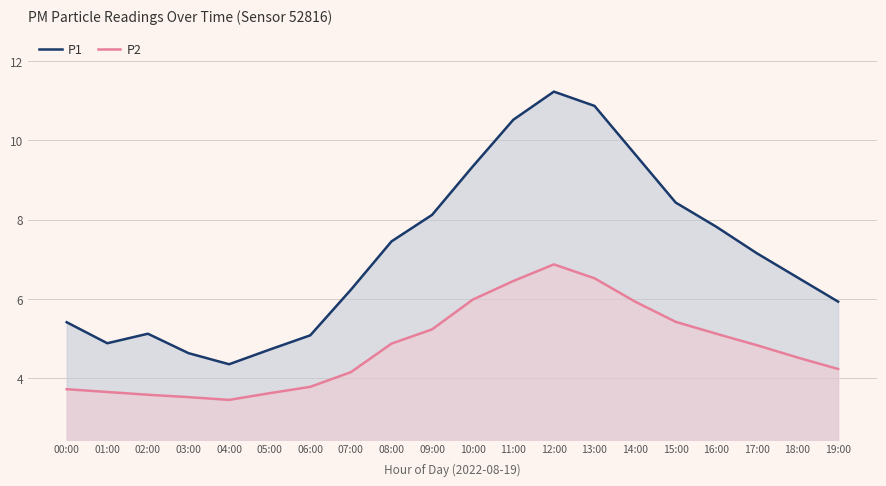

Rank the series by their average value, from lowest to highest.

P2, P1